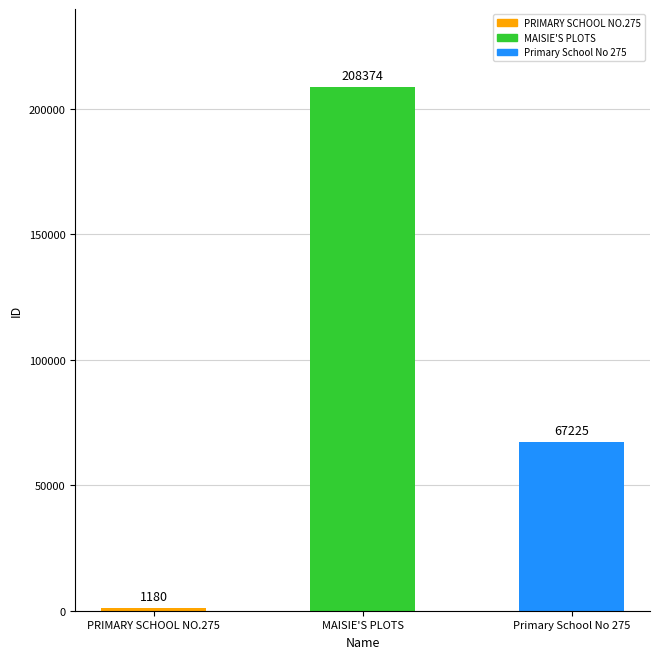

What is the sum of the values at PRIMARY SCHOOL NO.275 and MAISIE'S PLOTS?

209554